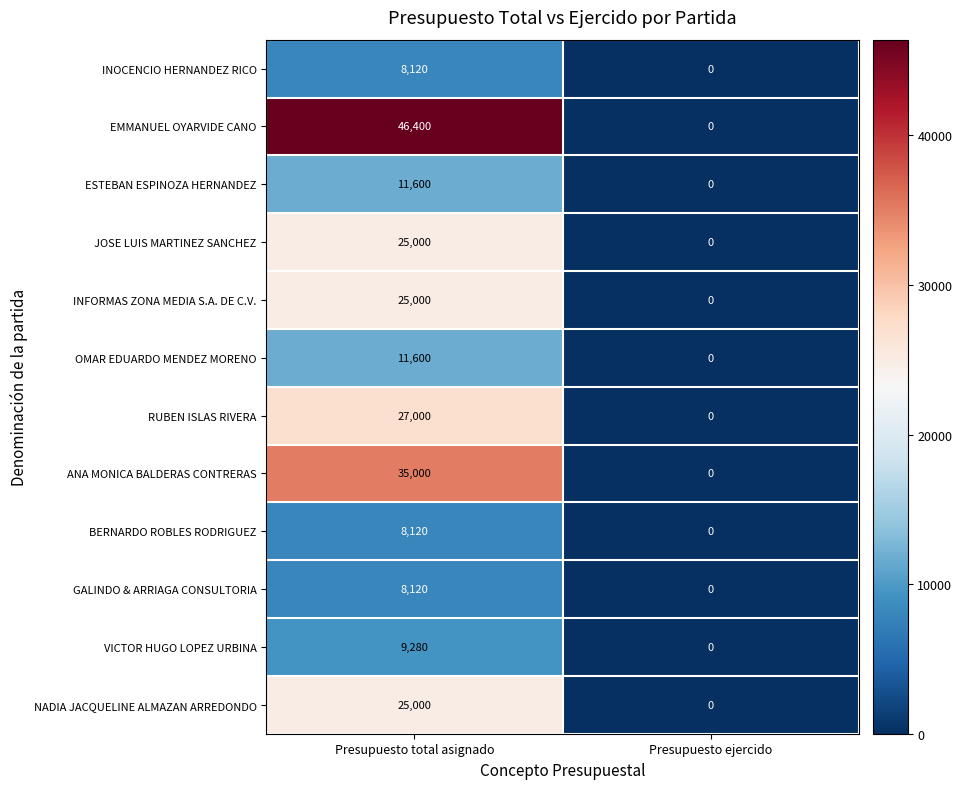

Which series has the largest total across all categories?

EMMANUEL OYARVIDE CANO